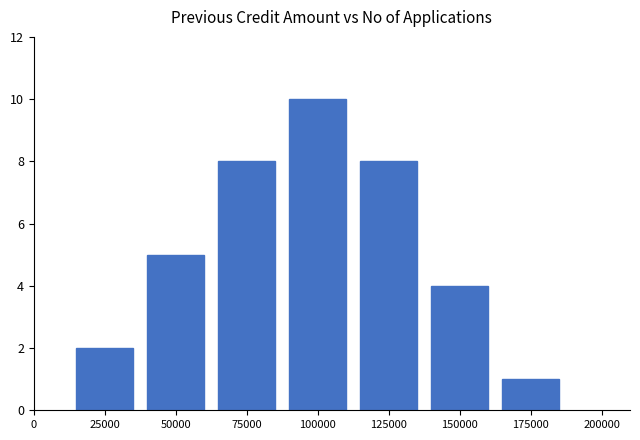

How many distinct data groups are displayed?

1